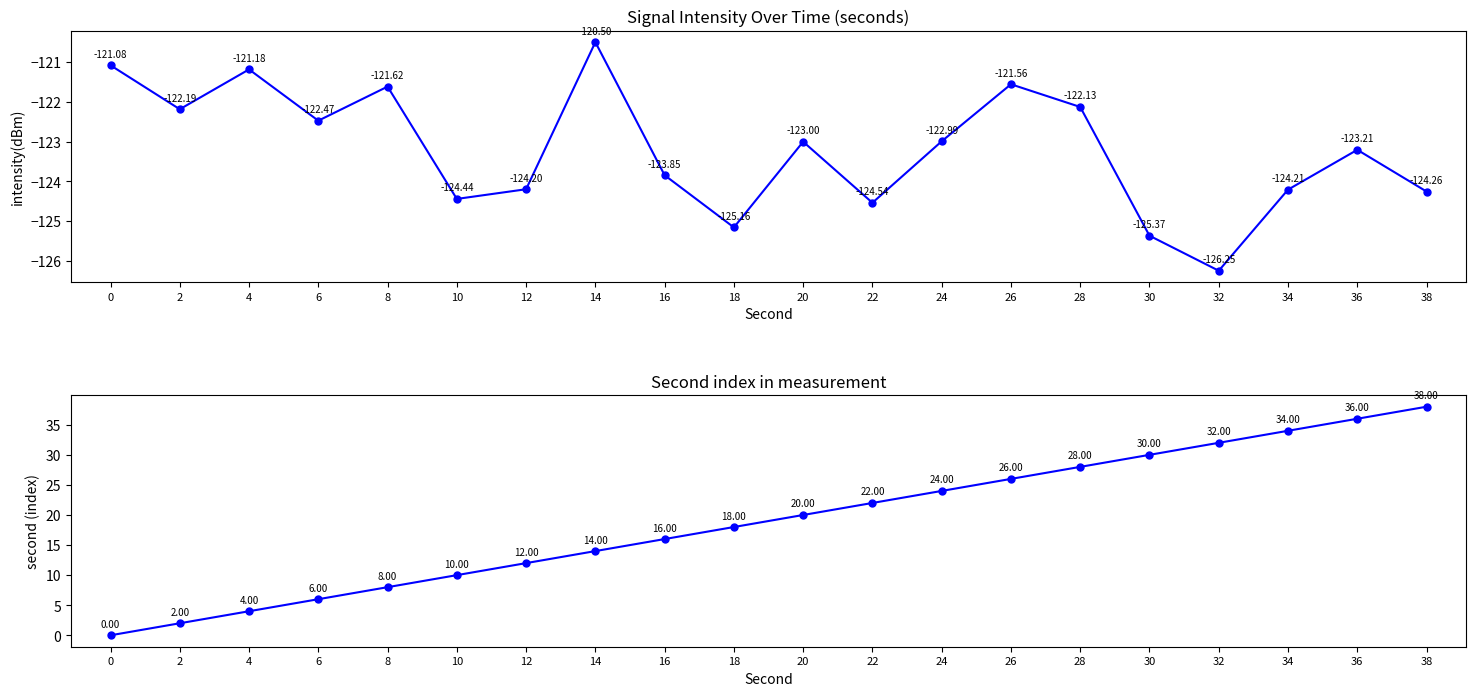

How many lines are shown in the chart?

2